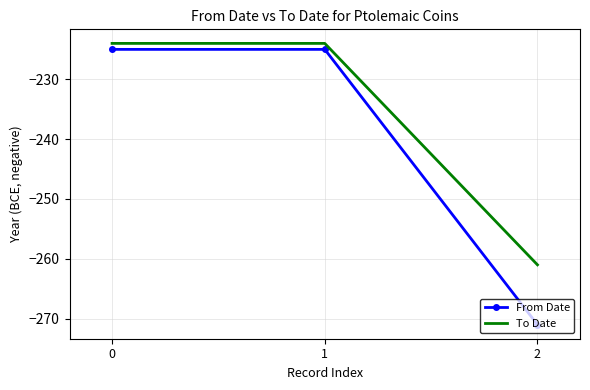

Is it true that To Date equals -261 at 2?

True